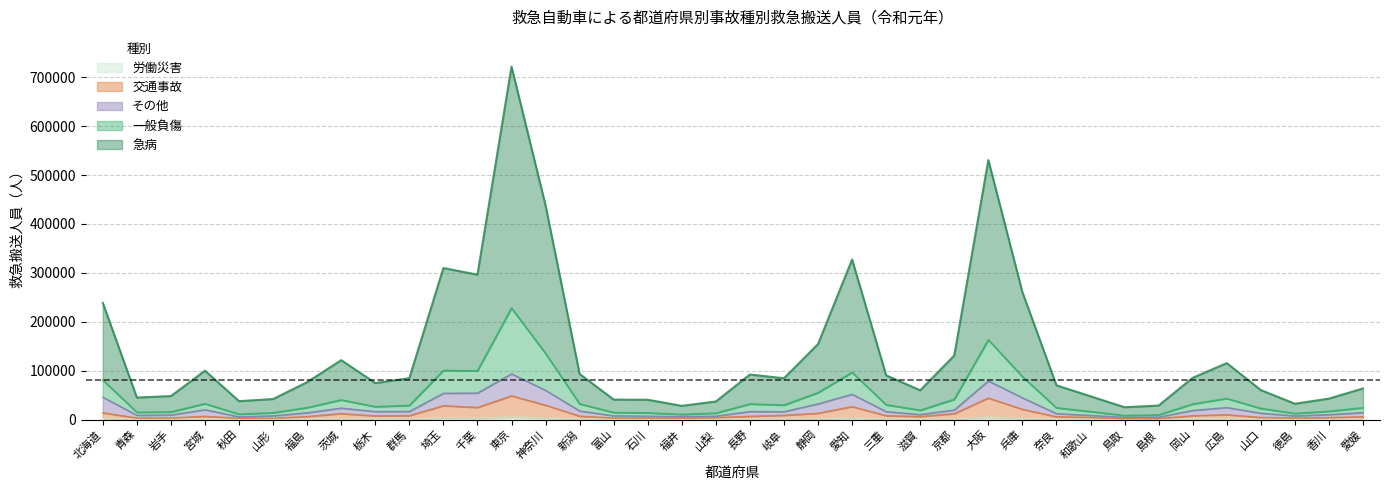

What is the value of the 労働災害 point at the 3rd from the left?

514